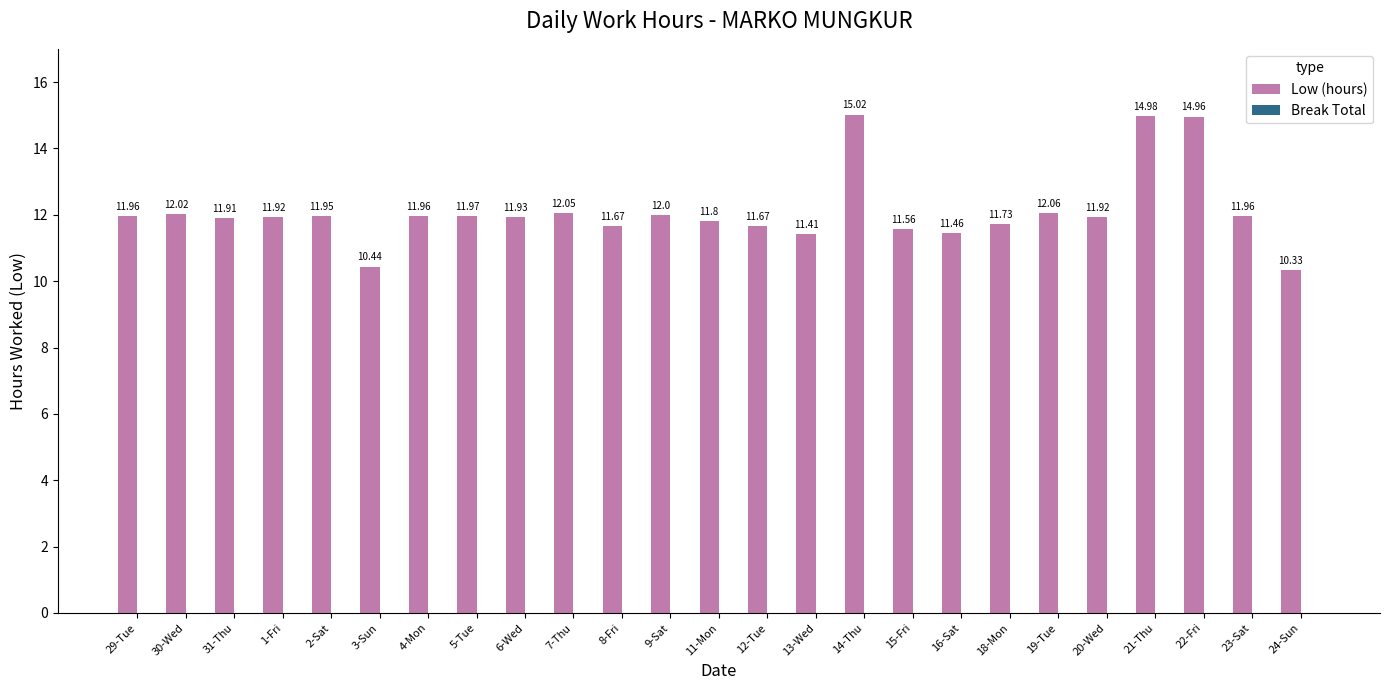

What is the ratio of the value at 24-Sun to the value at 8-Fri?

0.9